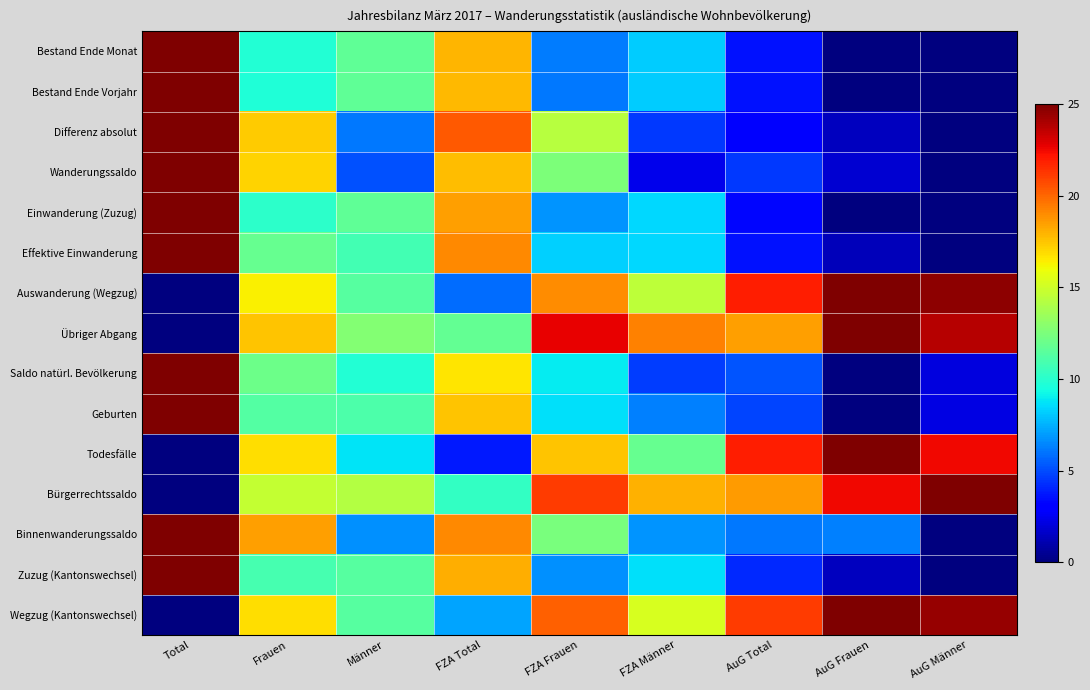

What is the total value across all series at FZA Männer?

145.5